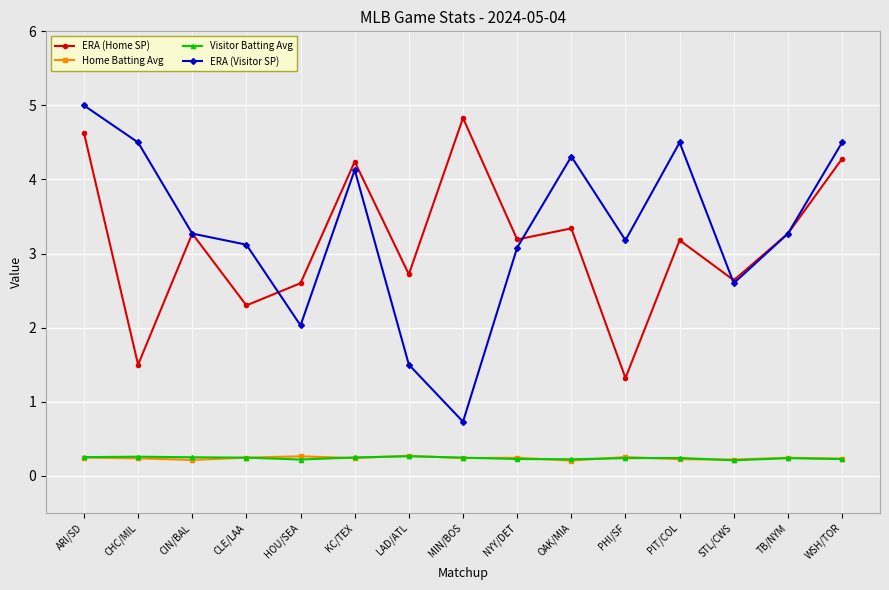

True or false: ERA (Visitor SP) has more than 1 interior local peaks.

True